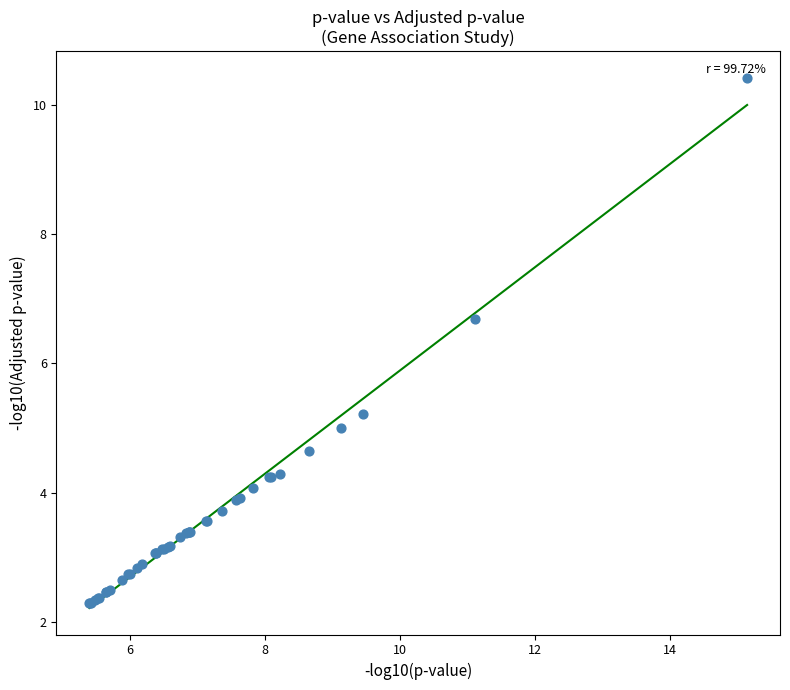

What Y value in the scatter plot is closest to 6?

6.7